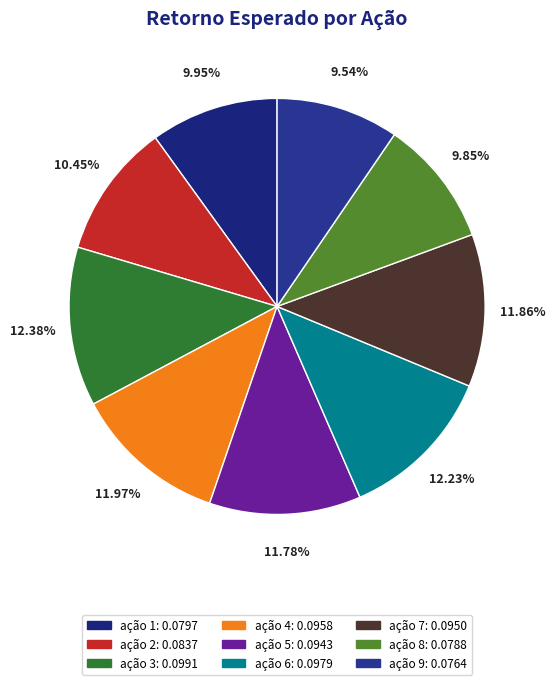

Is it true that ação 7 is 12% of the pie?

True